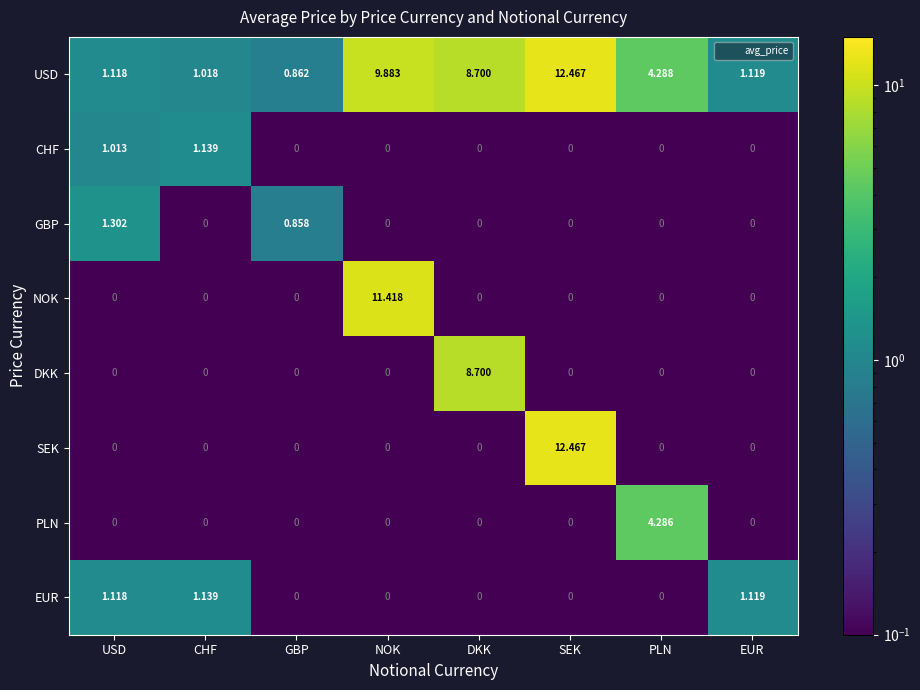

Is the value of SEK at SEK greater than the value of USD at GBP?

Yes